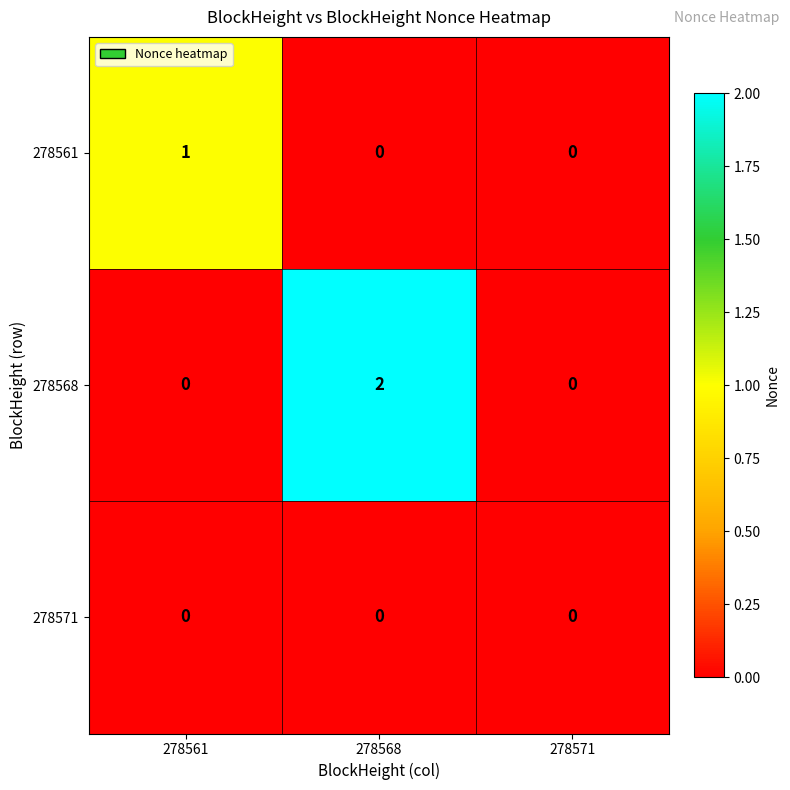

Reading right to left, list all the values displayed in this chart.

278561: 0	0	1
278568: 0	2	0
278571: 0	0	0